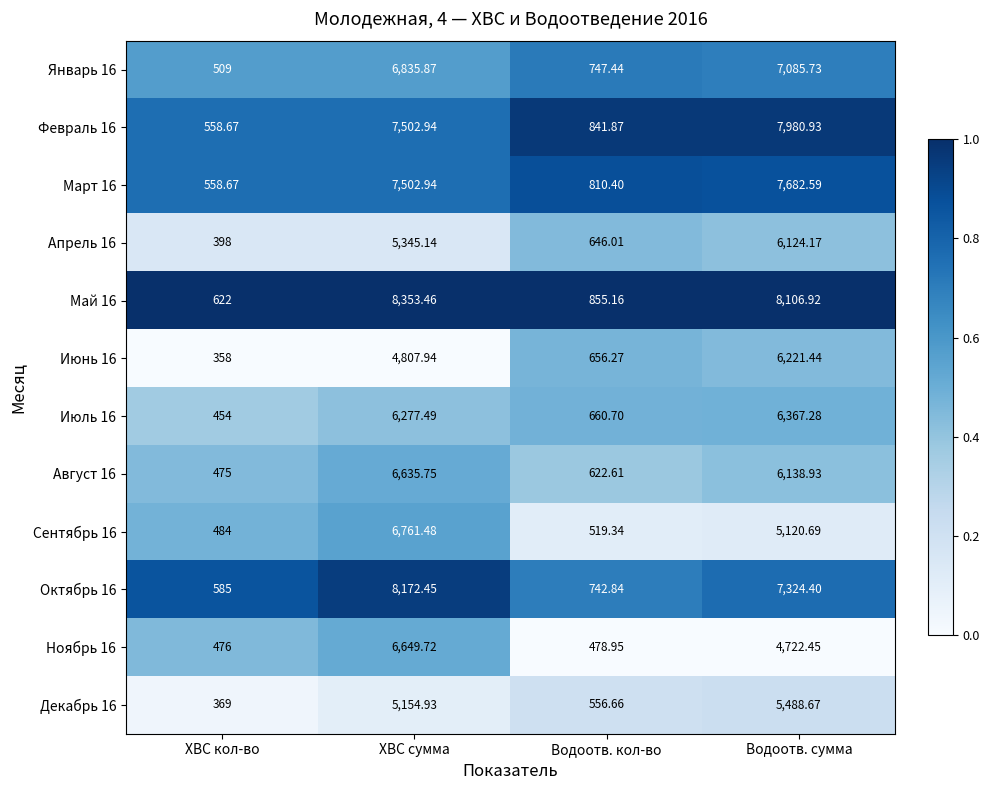

Is the value of Май 16 at Водоотв. кол-во greater than the value of Февраль 16 at Водоотв. кол-во?

Yes